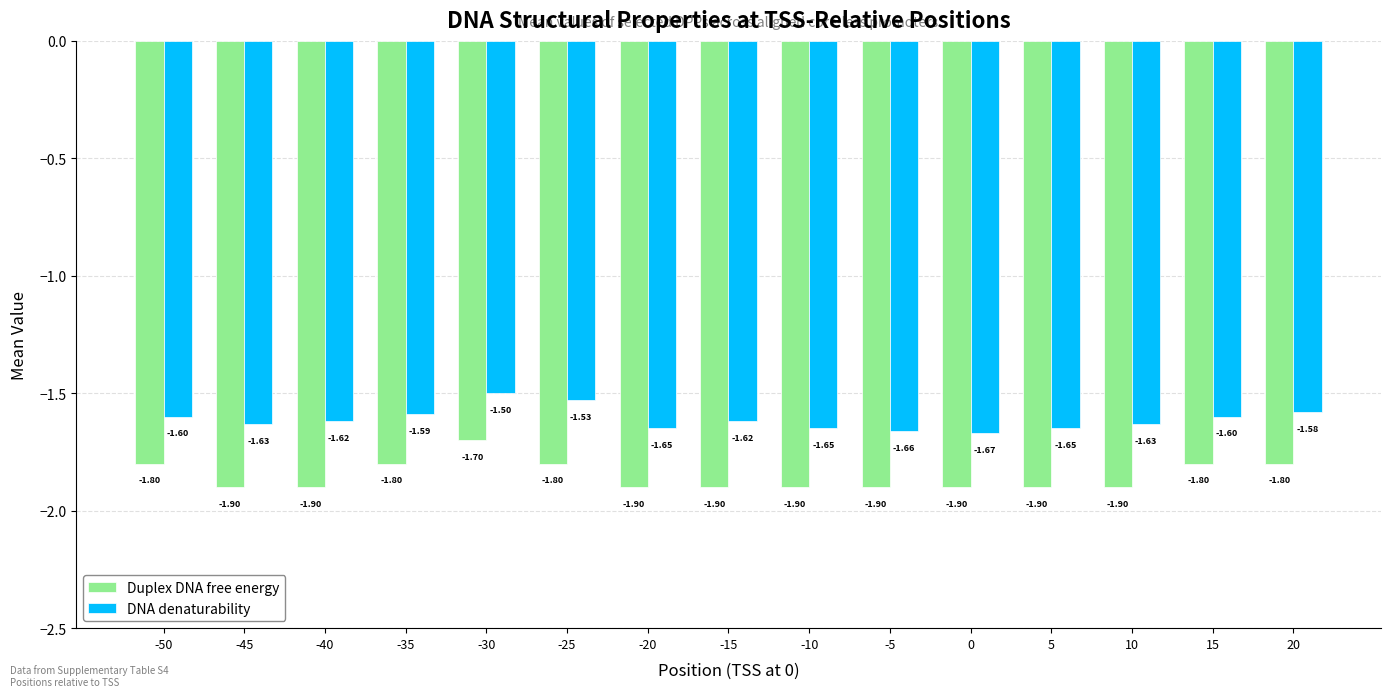

What is the difference between the maximum and minimum values in the DNA denaturability series?

0.2